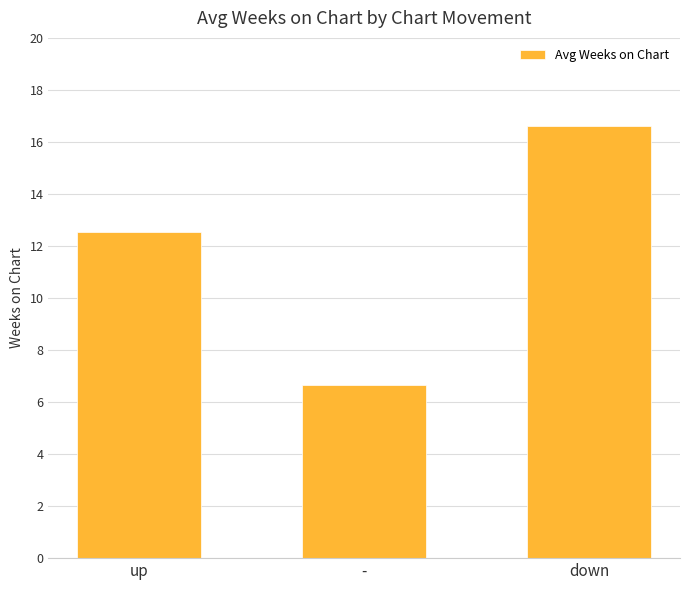

How many bars are there in total?

3